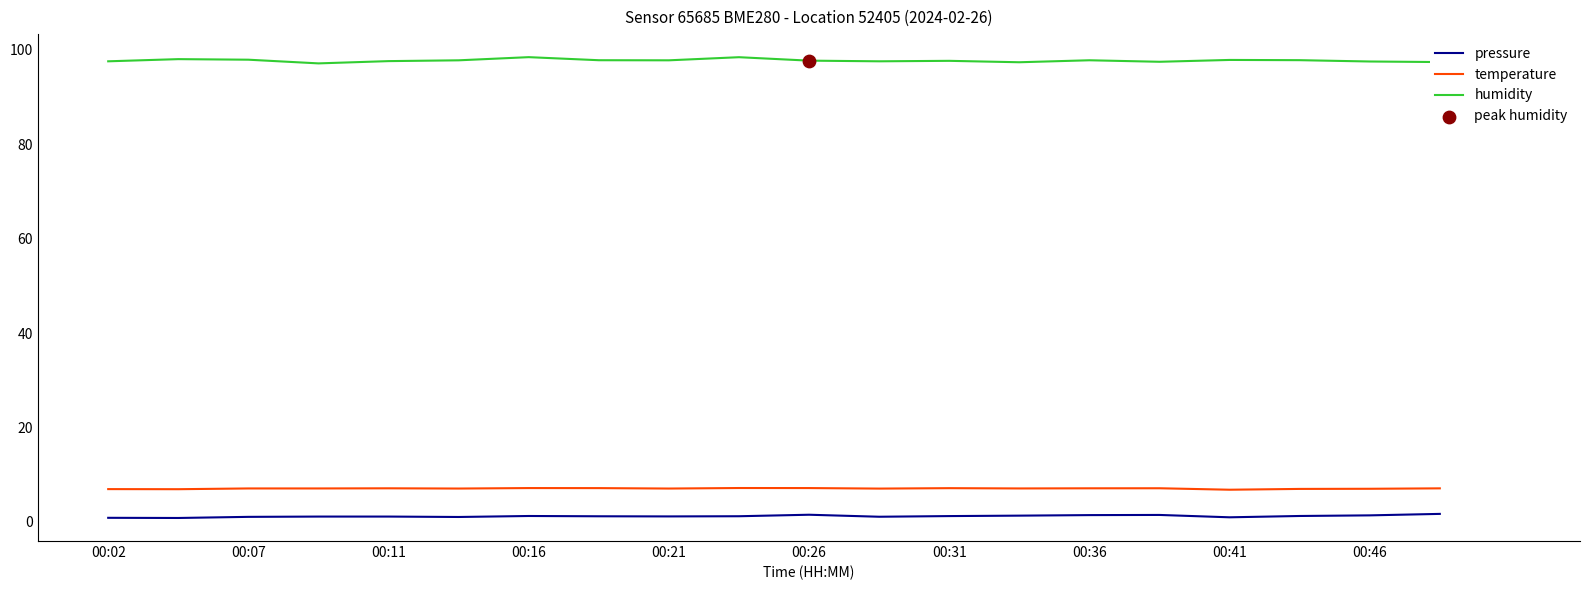

At how many categories does at least one series exceed 67?

20